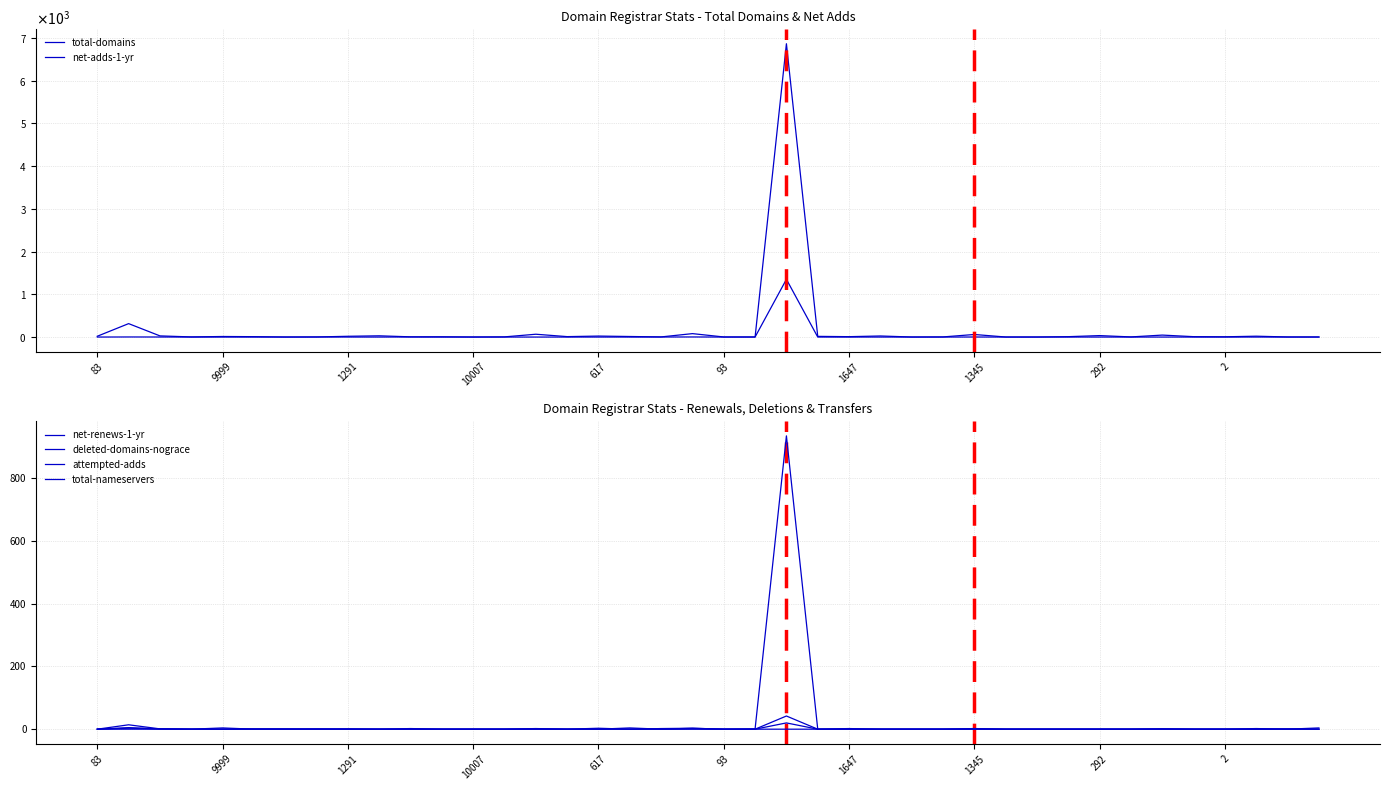

What are all the series names shown in the legend?

total-domains, net-adds-1-yr, net-renews-1-yr, deleted-domains-nograce, attempted-adds, total-nameservers